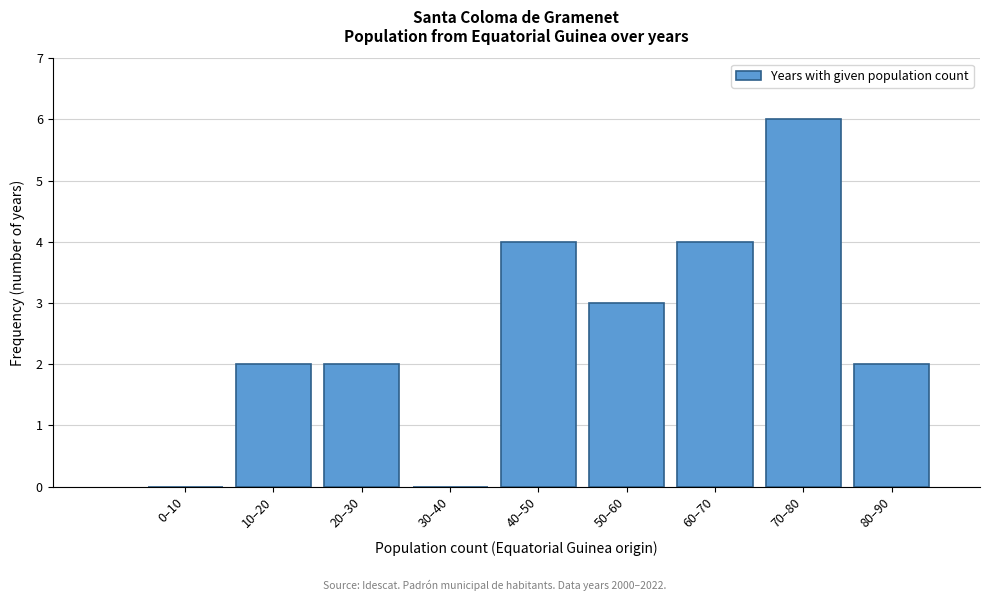

Reading left to right, what are all the values shown in this chart?

0–10=0	10–20=2	20–30=2	30–40=0	40–50=4	50–60=3	60–70=4	70–80=6	80–90=2